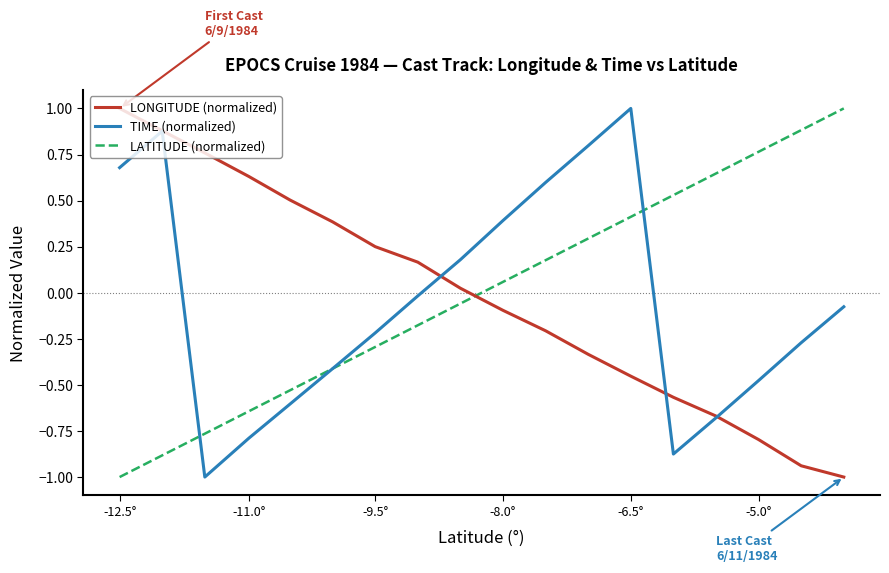

What are all the series names shown in the legend?

LONGITUDE (normalized), TIME (normalized), LATITUDE (normalized)